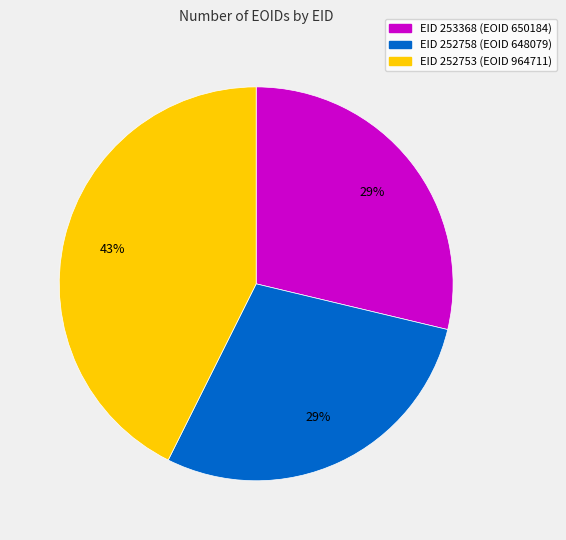

Is there any slice that represents more than half of the pie?

No